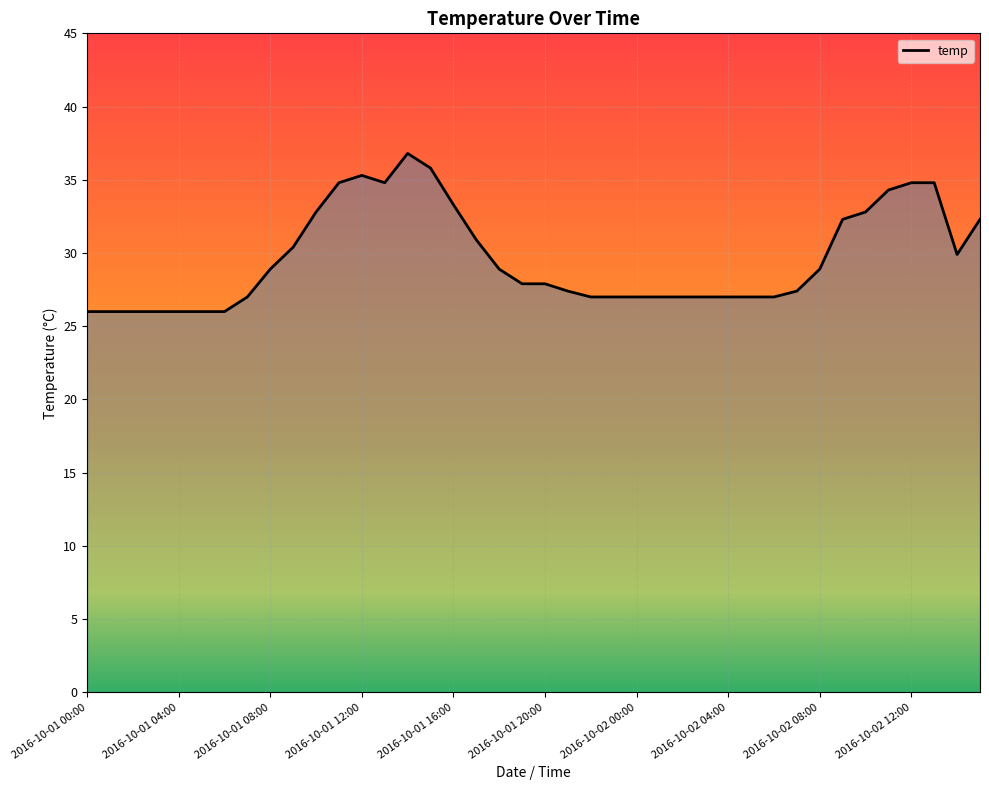

What is the maximum value shown in the chart?

36.8